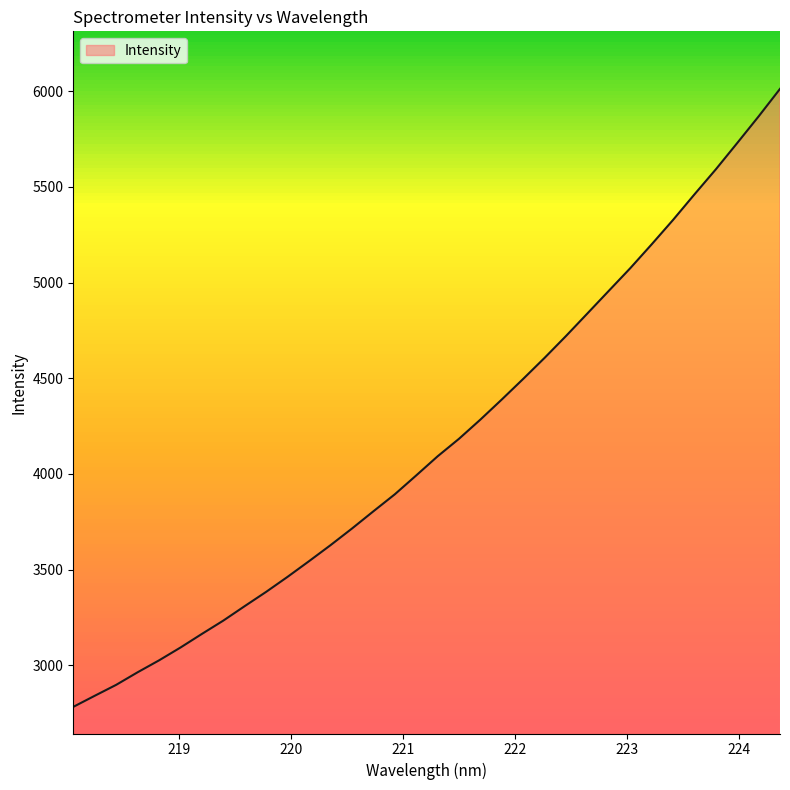

What value does the data have at 222.263?

4607.1